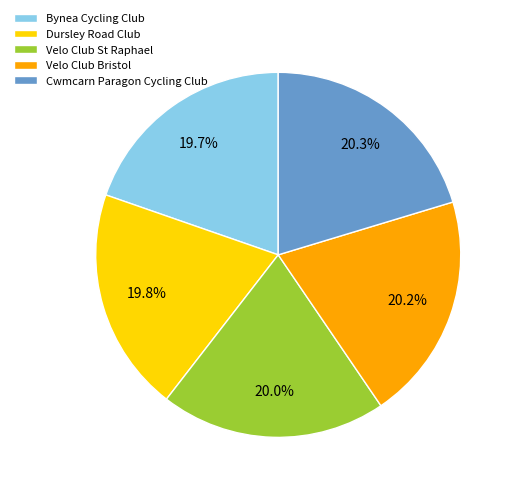

The Velo Club St Raphael slice represents 9% of the pie. True or false?

False